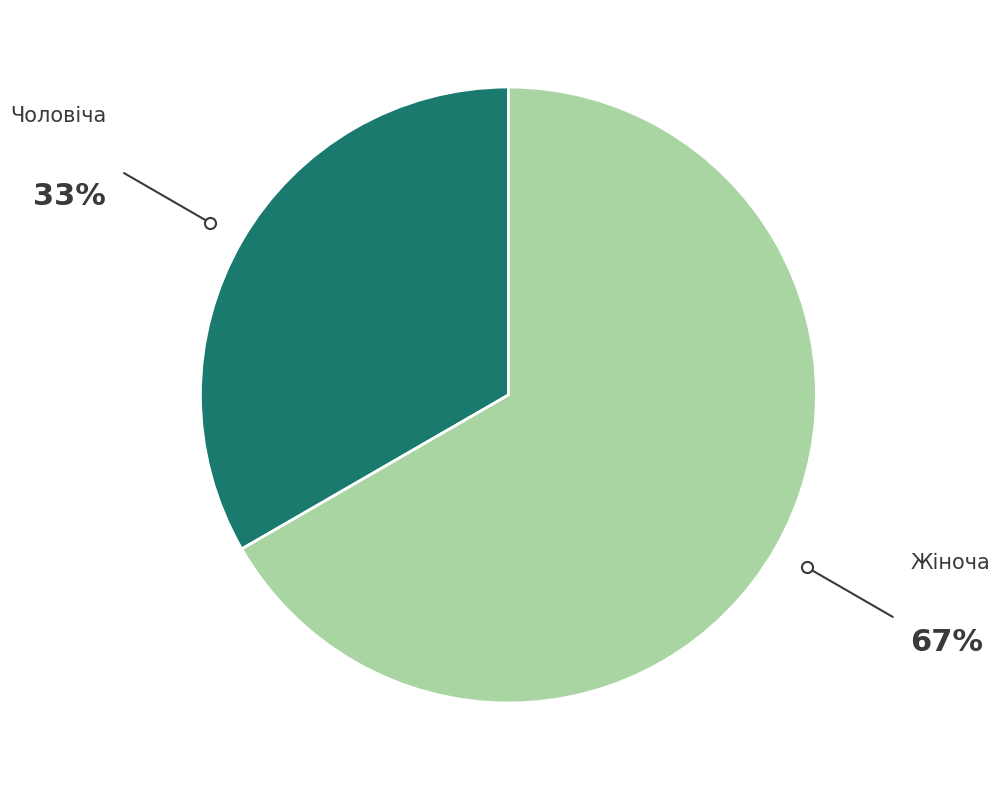

Which has a higher value, Чоловіча or Жіноча?

Жіноча